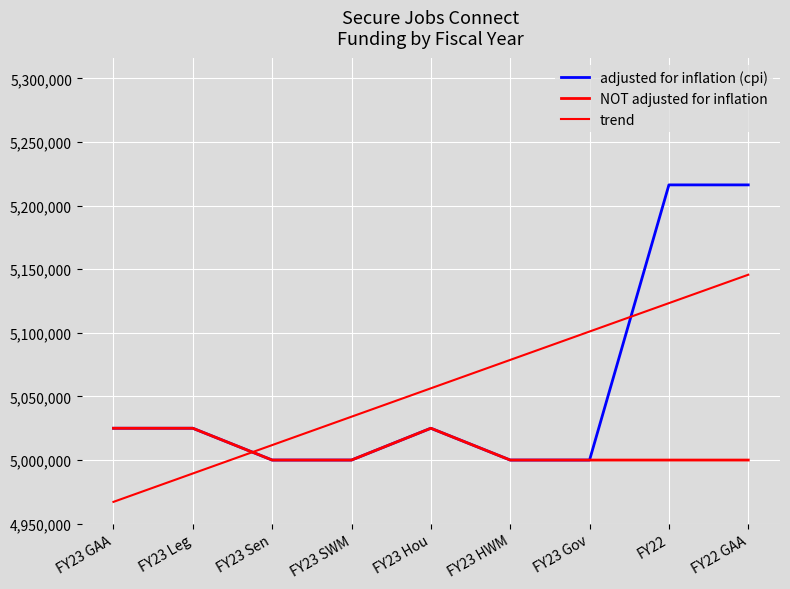

How many lines are shown in the chart?

3